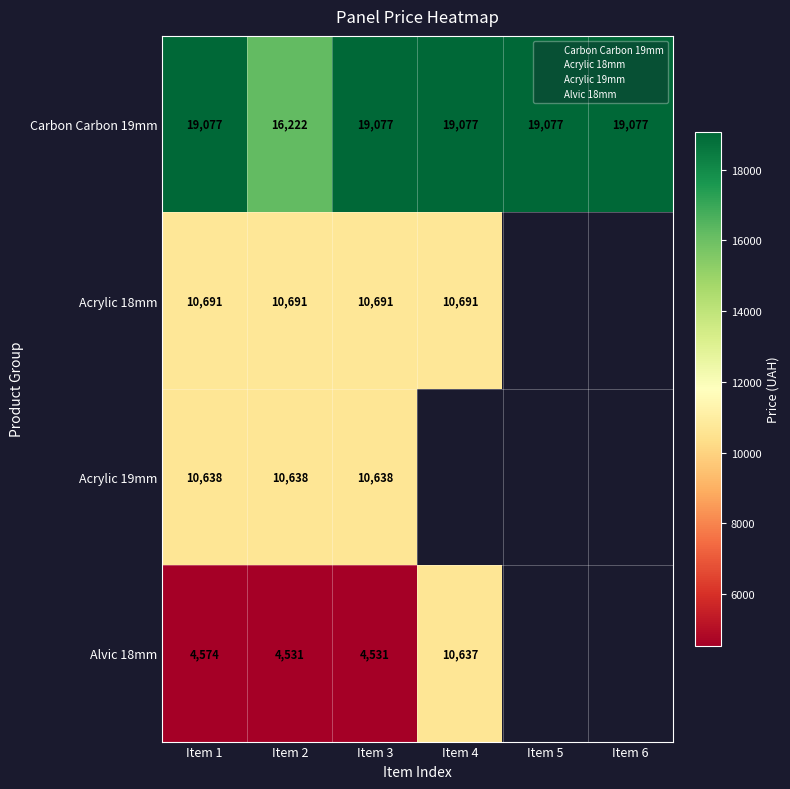

True or false: Carbon Carbon 19mm has a value of 19076.9 at Item 5.

True